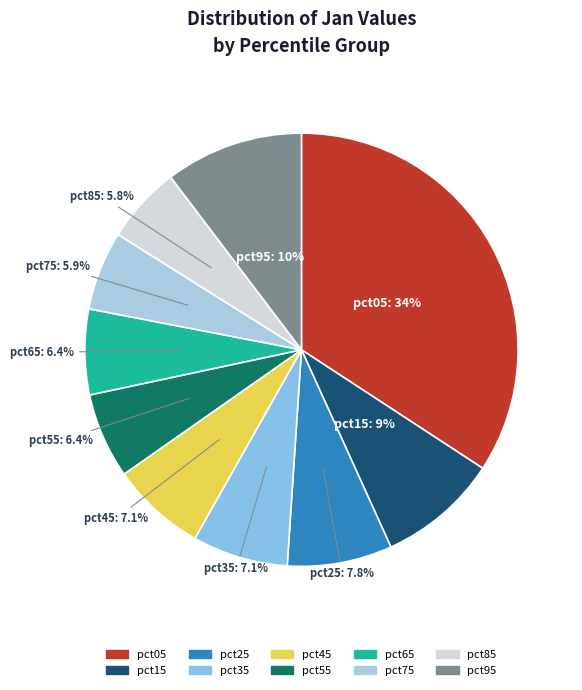

What percentage is the pct45 slice, to the nearest percent?

7%